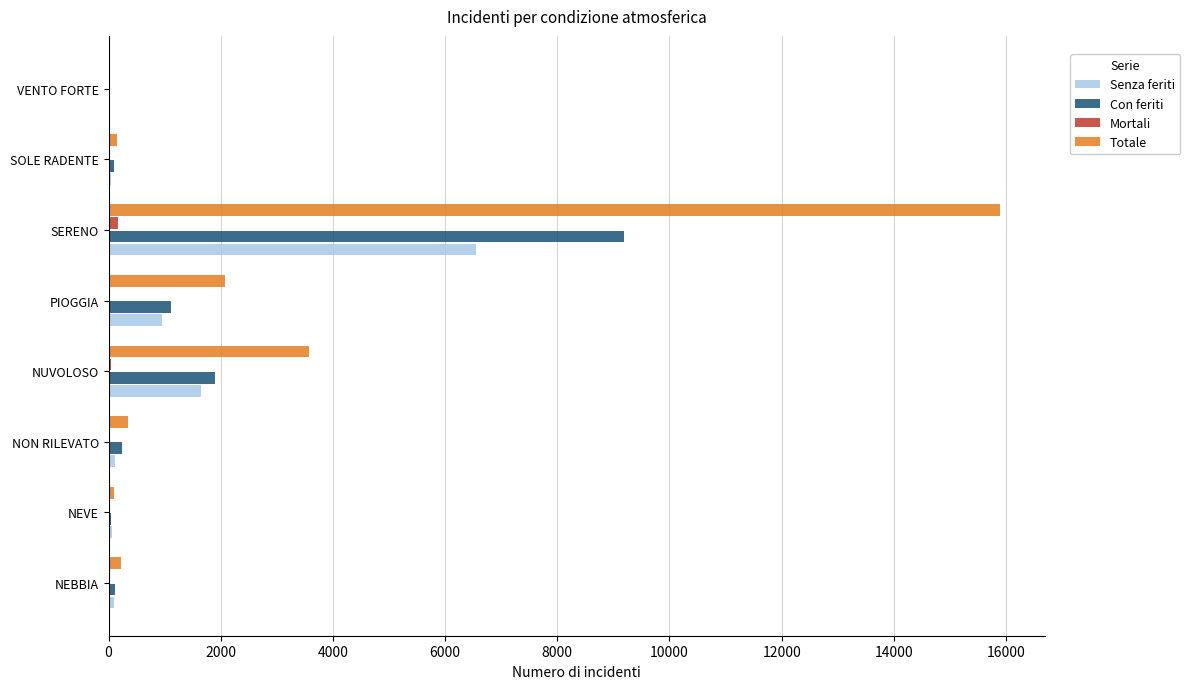

What is the sum of all Totale values?

22379